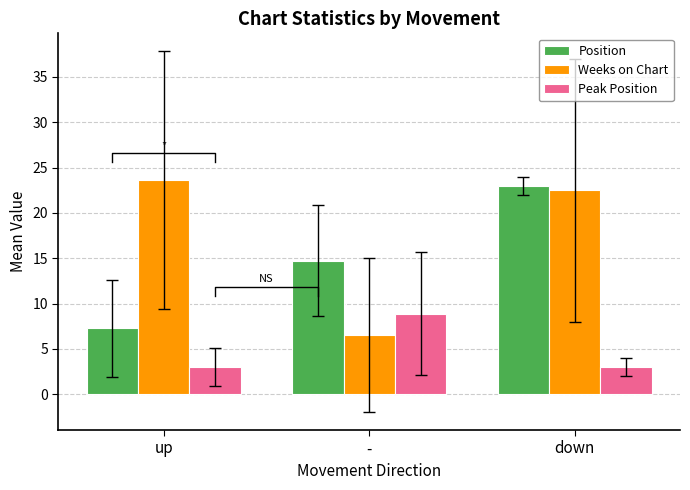

What is the maximum value shown in the chart?

23.6